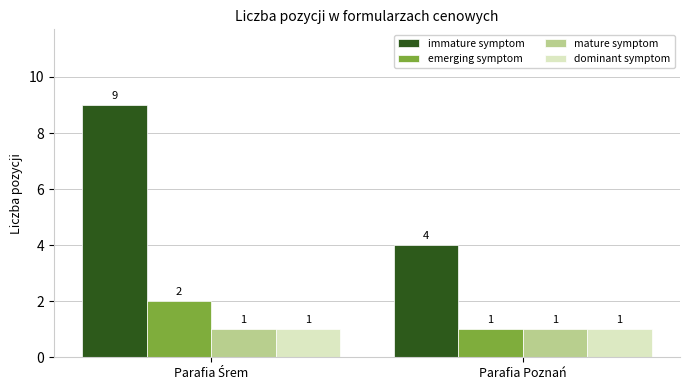

How many groups of bars are there?

2